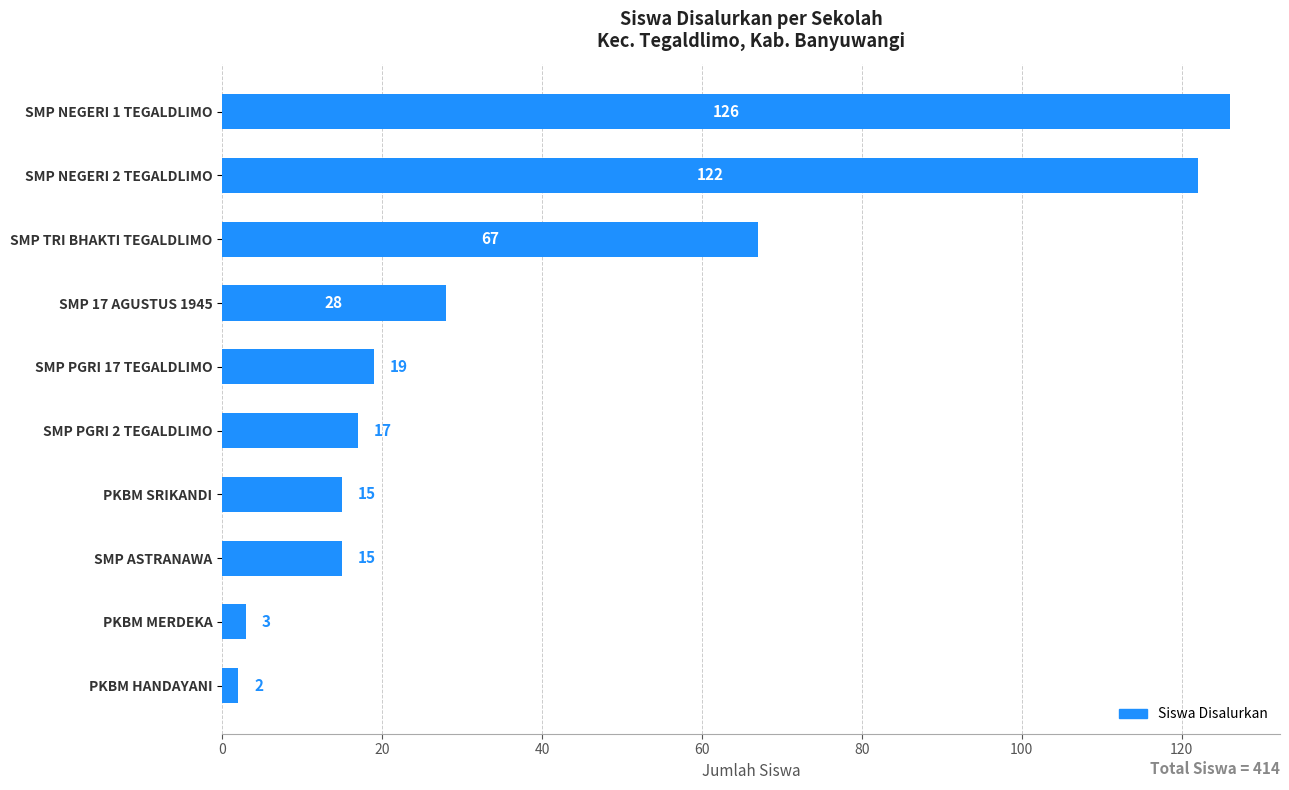

Which category has the lowest value across all series?

PKBM HANDAYANI